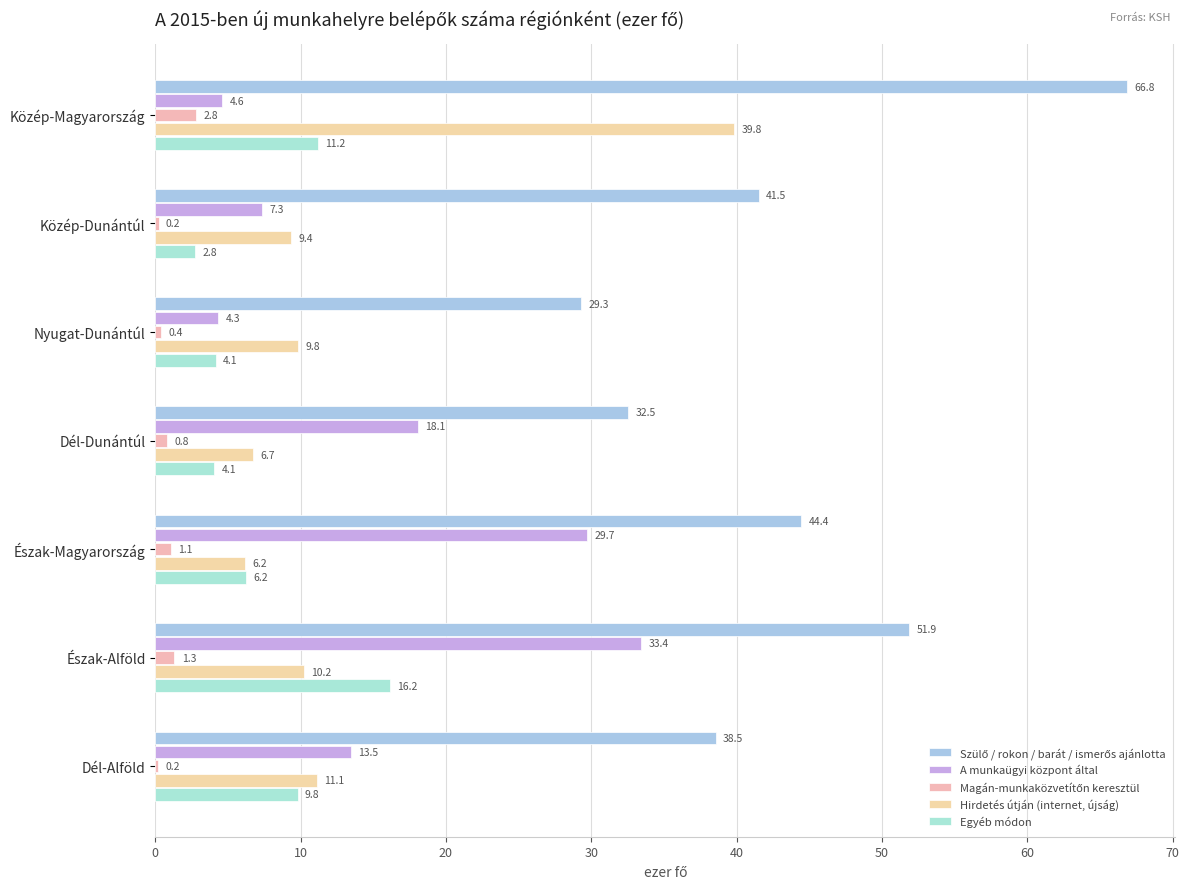

How many data points does each series have?

7